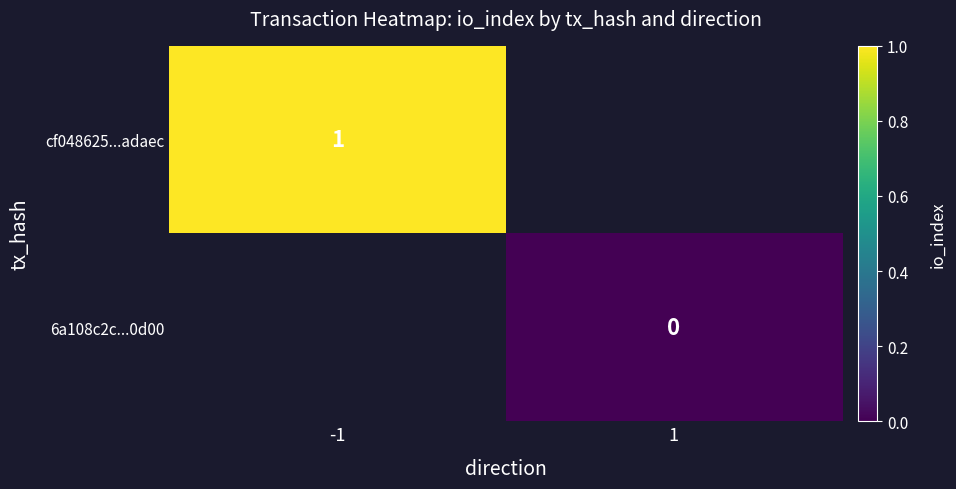

The cf048625...adaec series shows 1 at -1. True or false?

True